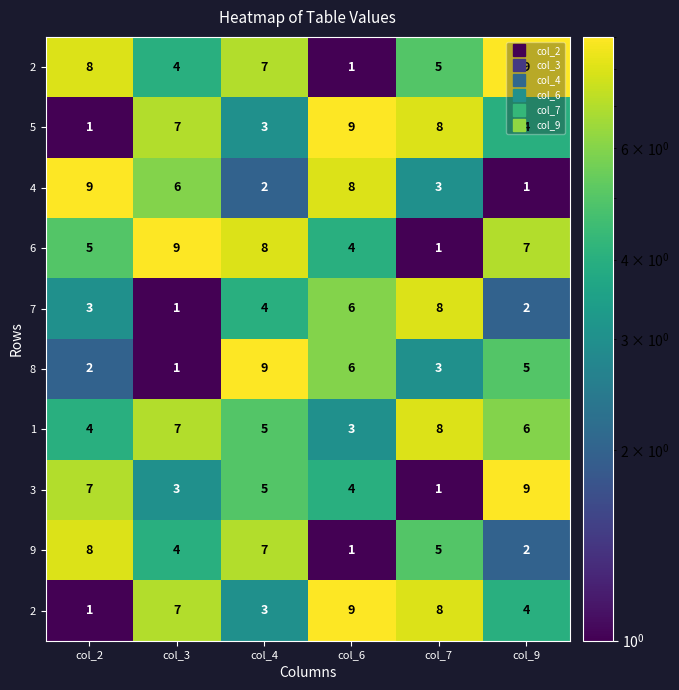

What is the greatest value displayed?

9